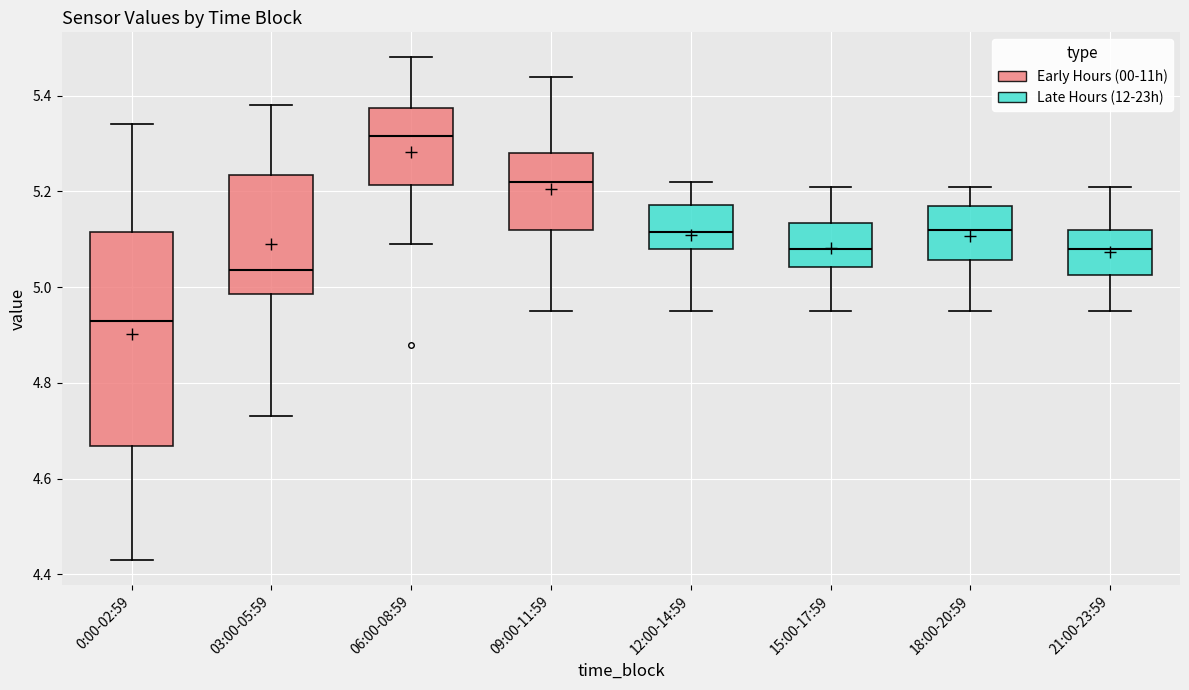

Reading left to right, transcribe this box plot: for each box, give where its median line is, the range the box spans, and where its two whiskers end, as read against the y-axis. The values are not printed on the chart, so give them approximately, as read against the axis.

0:00-02:59: median 4.94, box 4.66 to 5.12, whiskers 4.44 to 5.34
03:00-05:59: median 5.04, box 4.98 to 5.24, whiskers 4.74 to 5.38
06:00-08:59: median 5.32, box 5.22 to 5.38, whiskers 5.10 to 5.48
09:00-11:59: median 5.22, box 5.12 to 5.28, whiskers 4.96 to 5.44
12:00-14:59: median 5.12, box 5.08 to 5.18, whiskers 4.96 to 5.22
15:00-17:59: median 5.08, box 5.04 to 5.14, whiskers 4.96 to 5.22
18:00-20:59: median 5.12, box 5.06 to 5.18, whiskers 4.96 to 5.22
21:00-23:59: median 5.08, box 5.02 to 5.12, whiskers 4.96 to 5.22